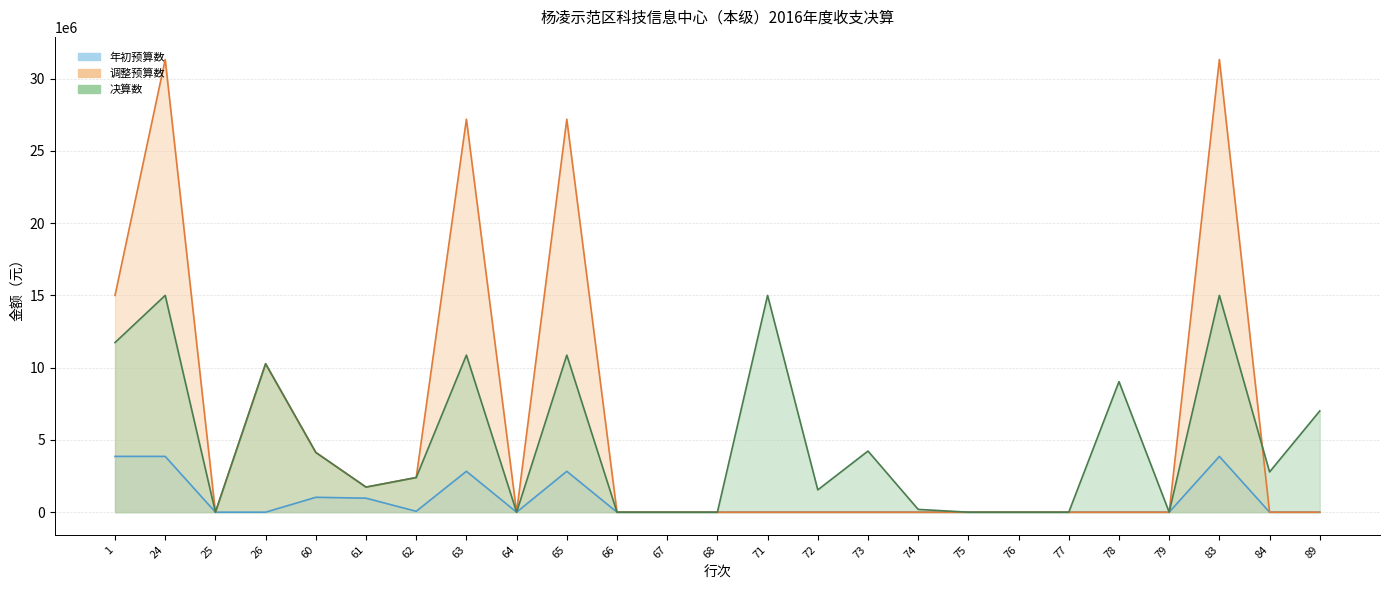

Which series has the largest total across all categories?

调整预算数